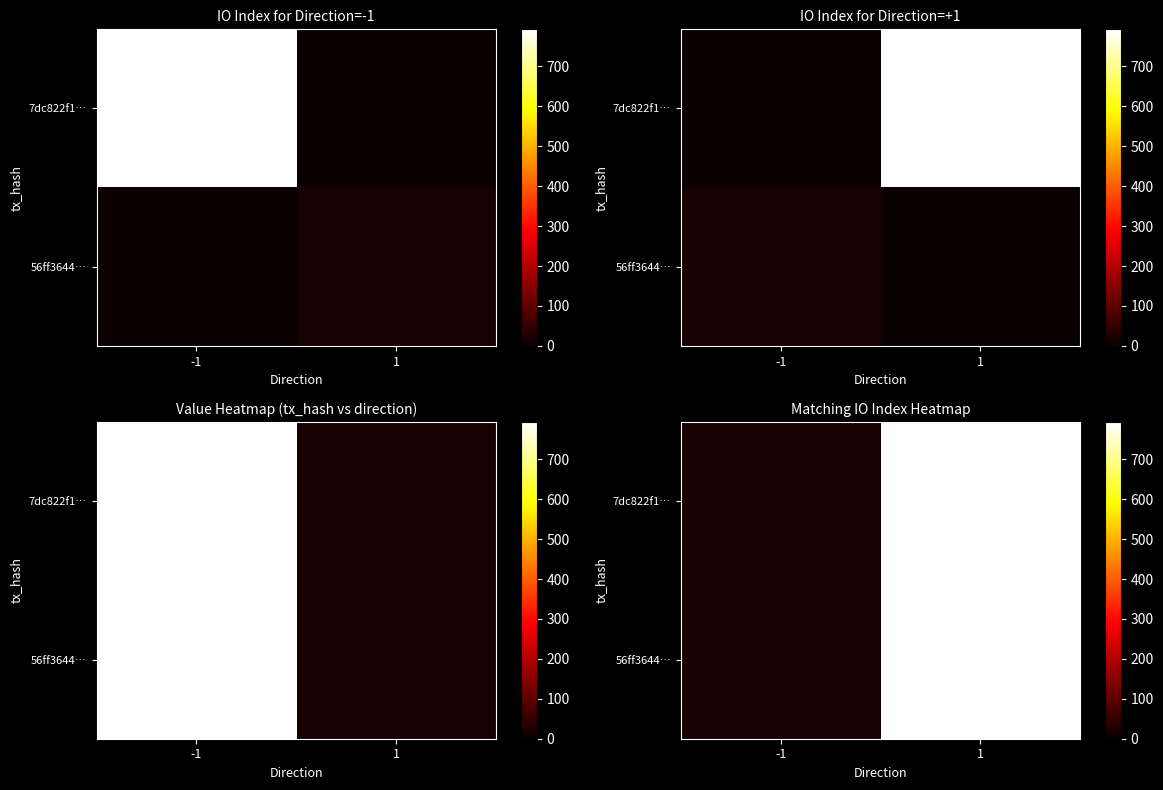

What is the difference between the maximum and minimum values in the 56ff3644… series?

777